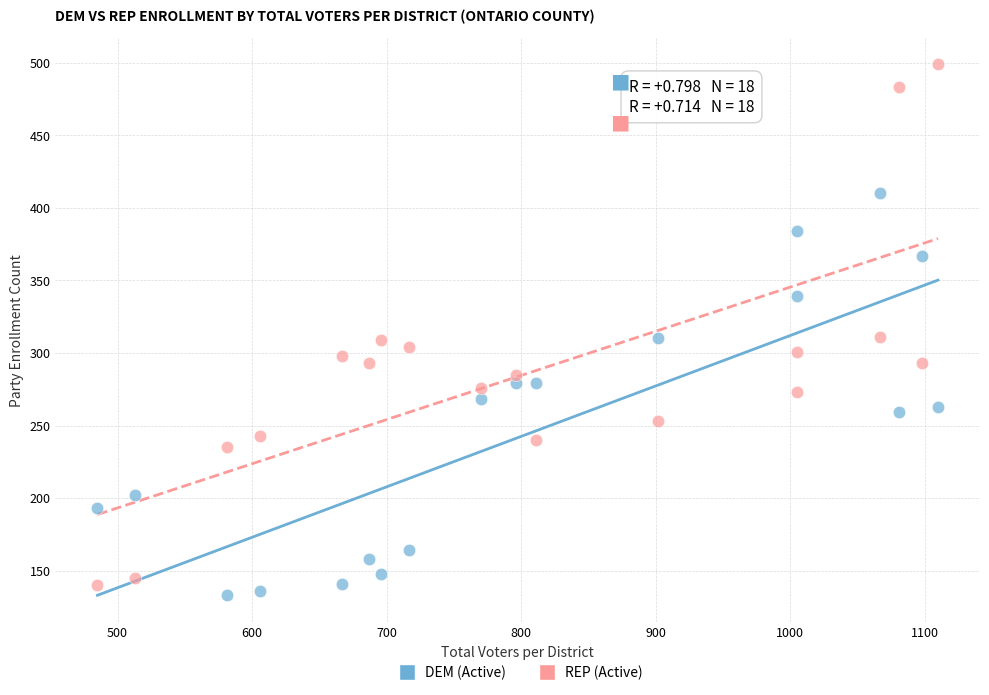

Across all data points, what is the range of Y values (max minus min)?

366